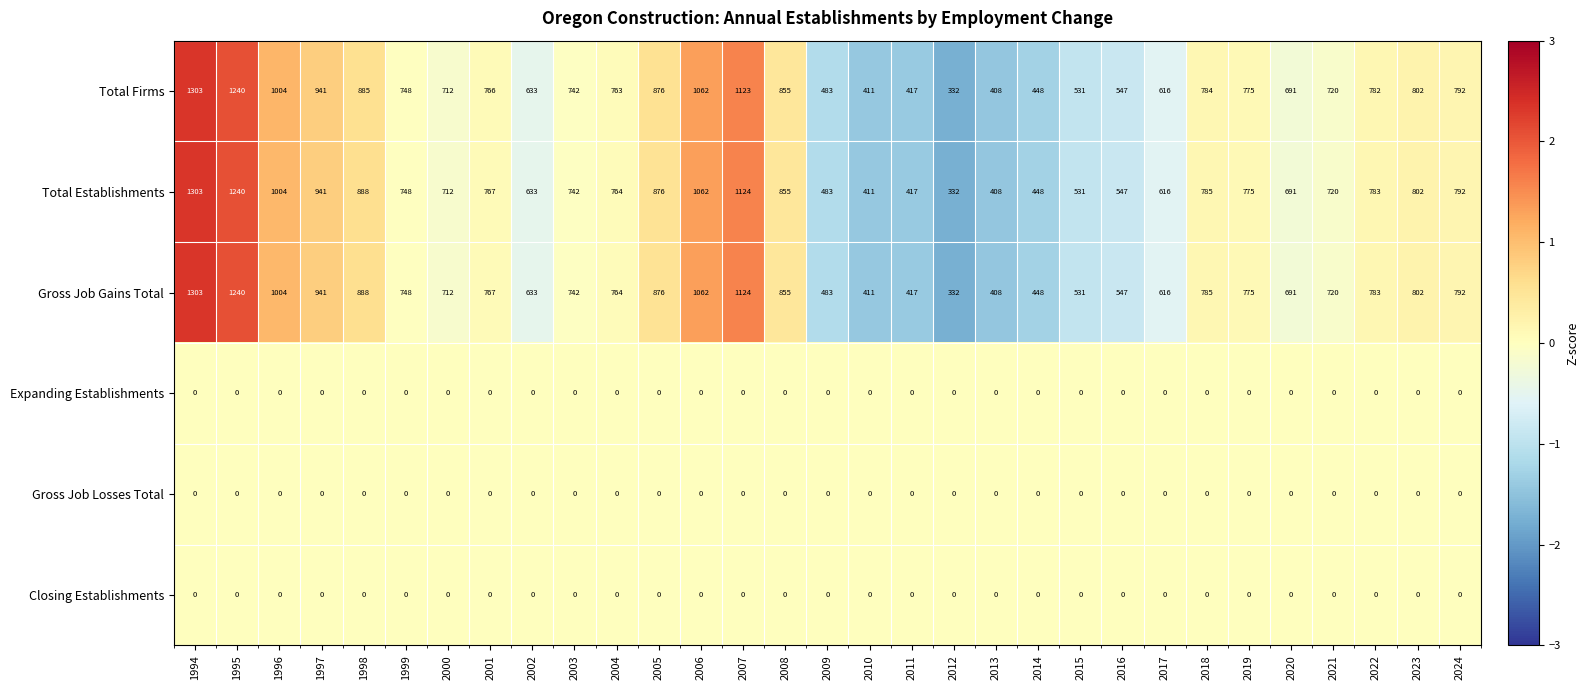

How many distinct data groups are displayed?

6